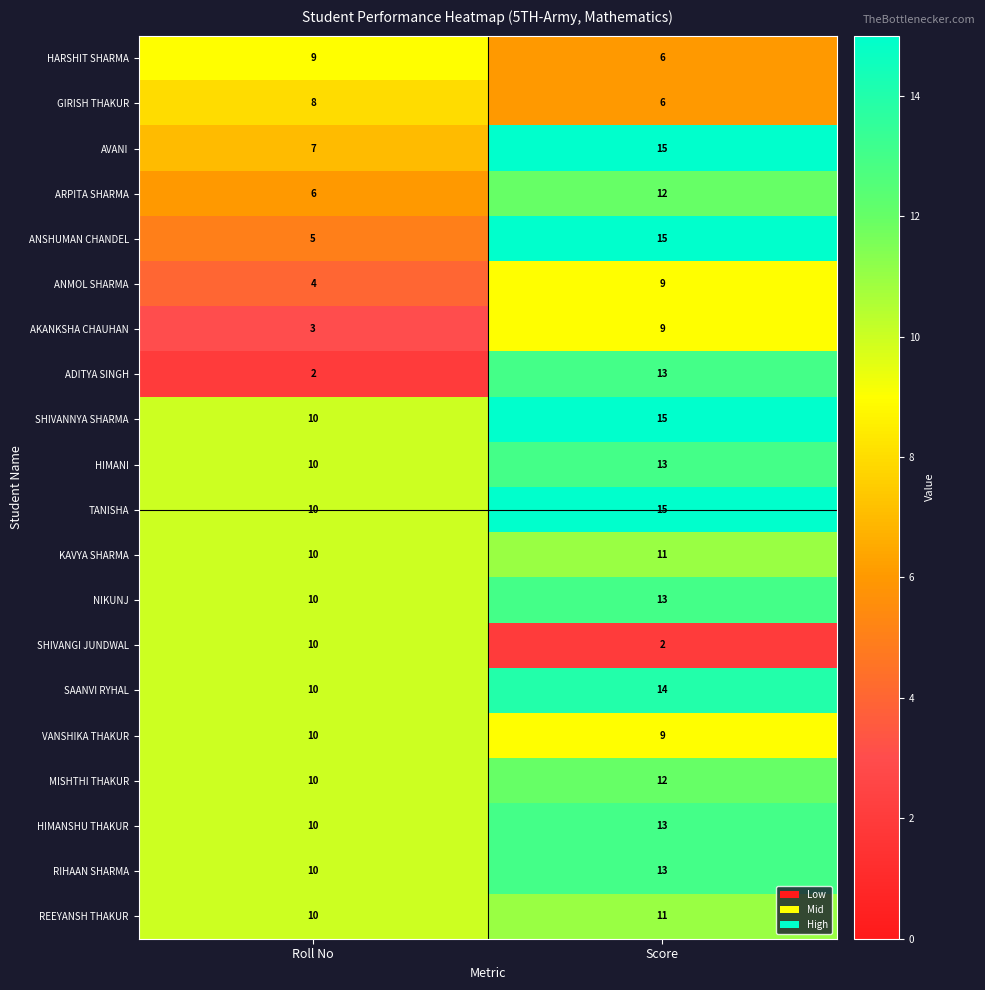

Which label corresponds to the largest value in the chart?

Score